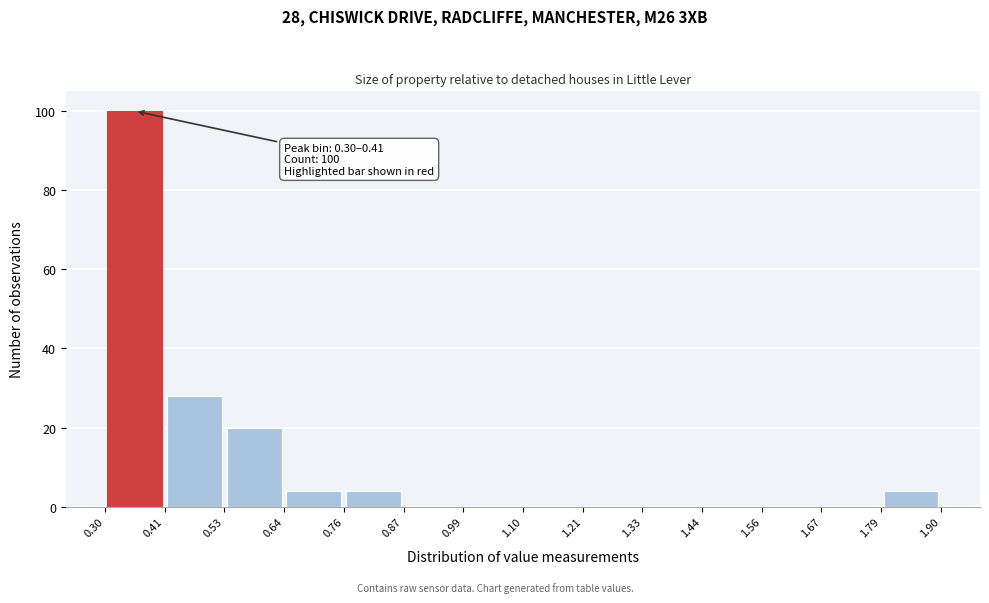

Which range on the x-axis has the tallest bar?

0.30 to 0.41